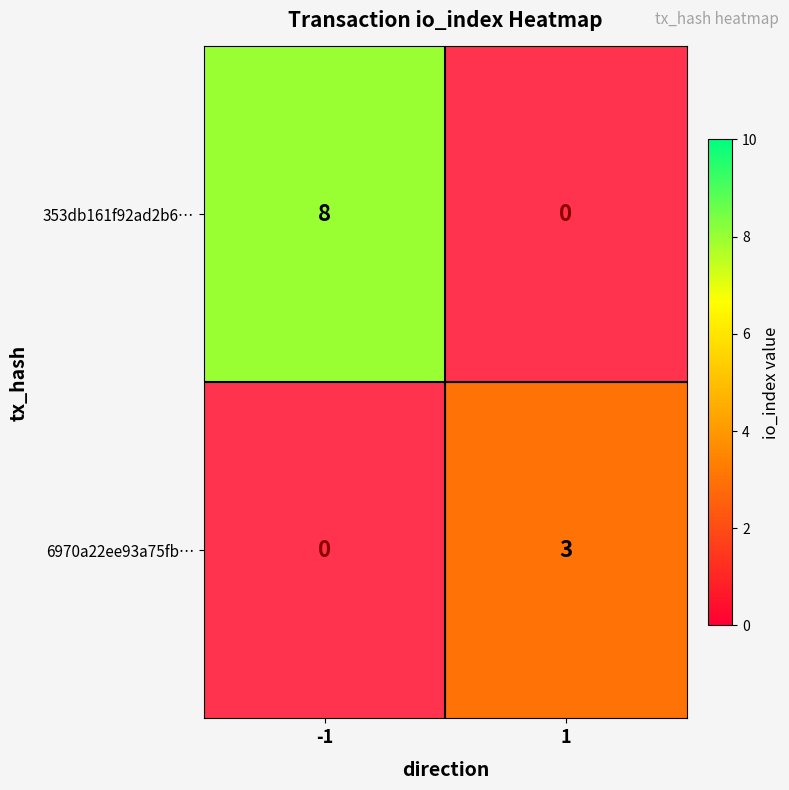

List the series in order of their peak value, lowest first.

6970a22ee93a75fb…, 353db161f92ad2b6…